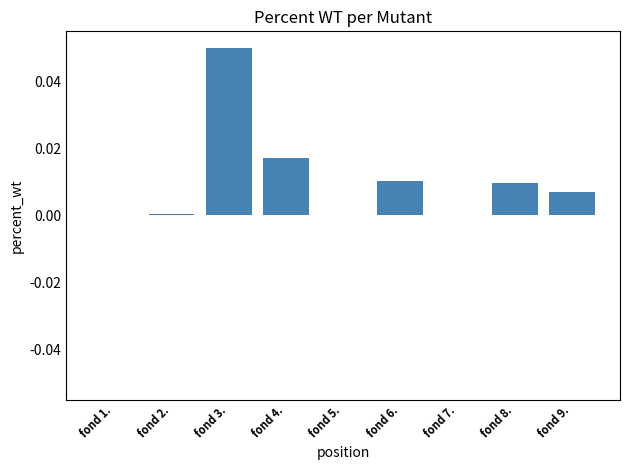

Which category has the highest value across all series?

fond 3.